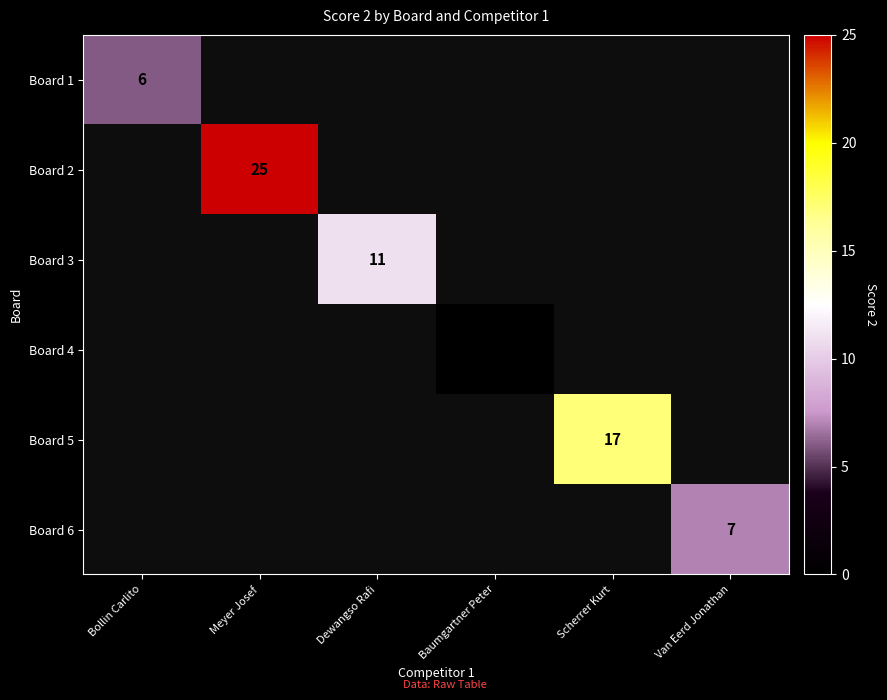

The Board 2 series shows 14 at Meyer Josef. True or false?

False